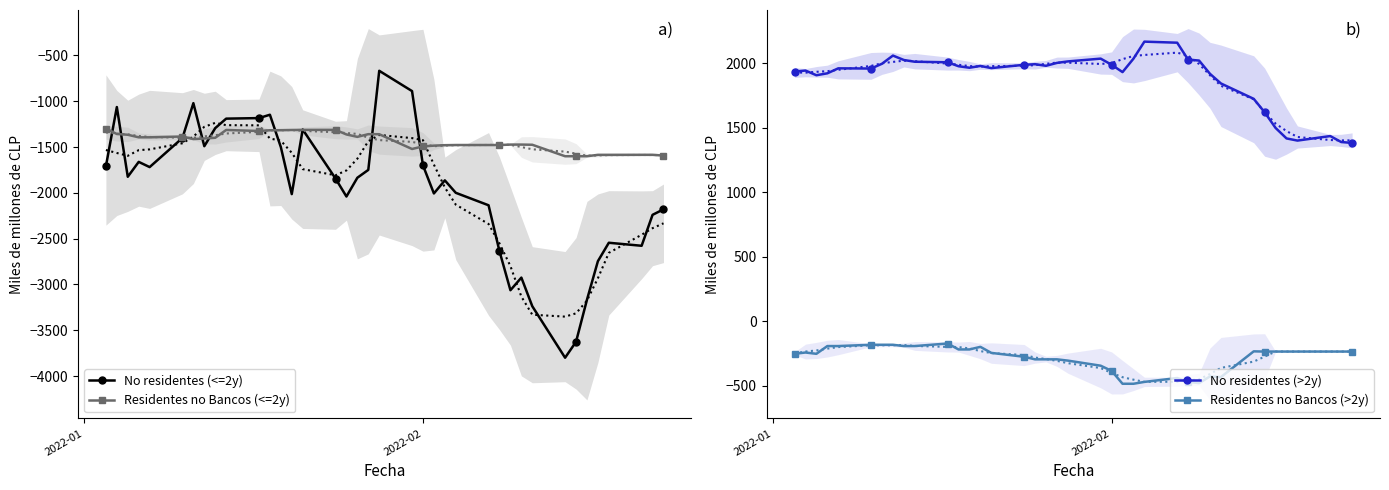

What is the lowest value of the Residentes no Bancos (<=2y) series?

-1600.3